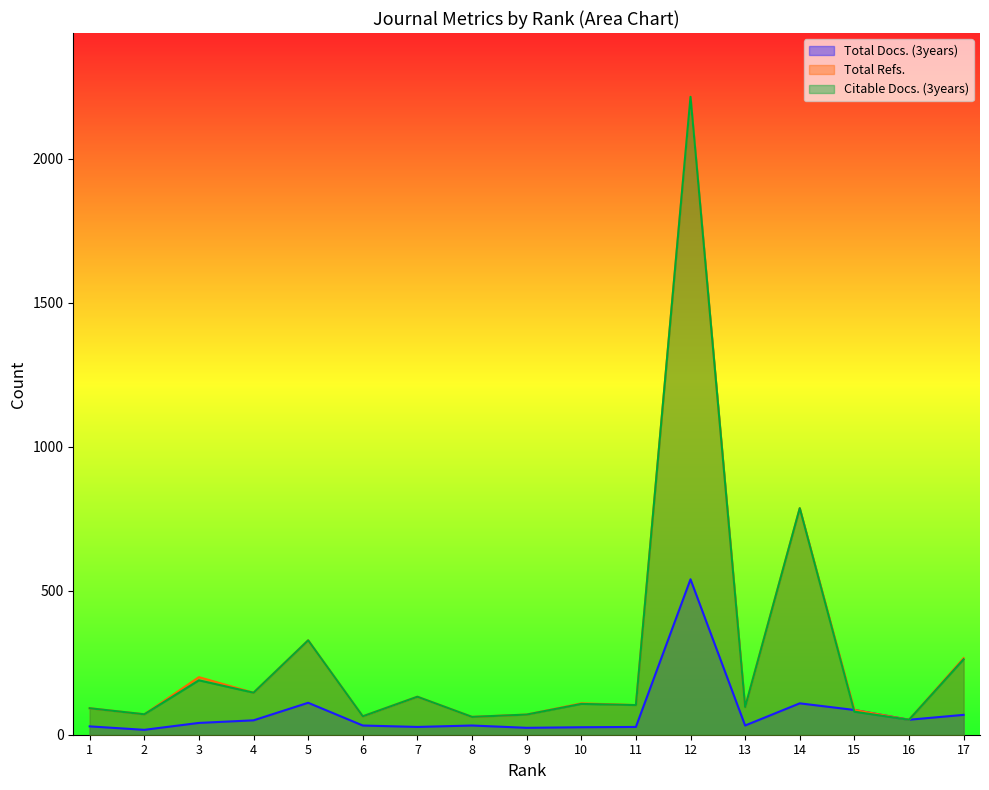

What is the difference between the Citable Docs. (3years) values at 14 and 16?

735